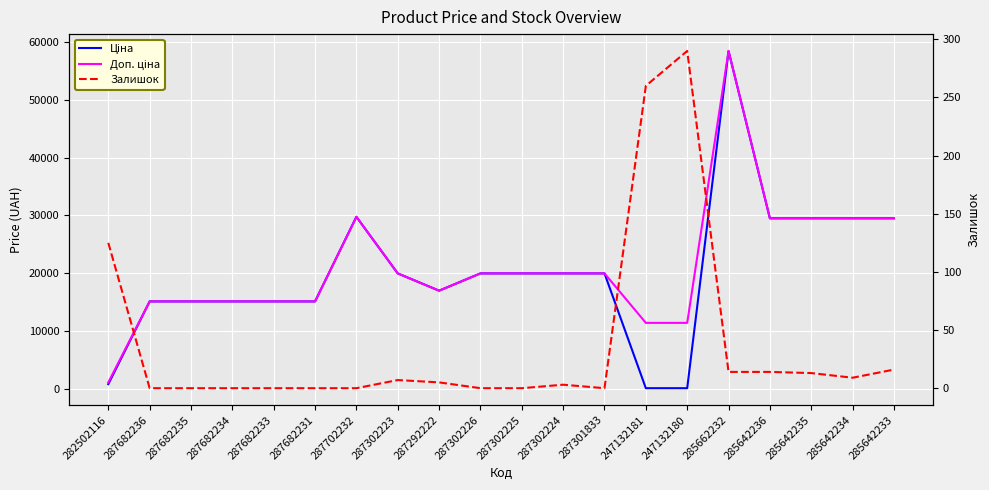

True or false: Залишок and Доп. ціна intersect in this chart.

False